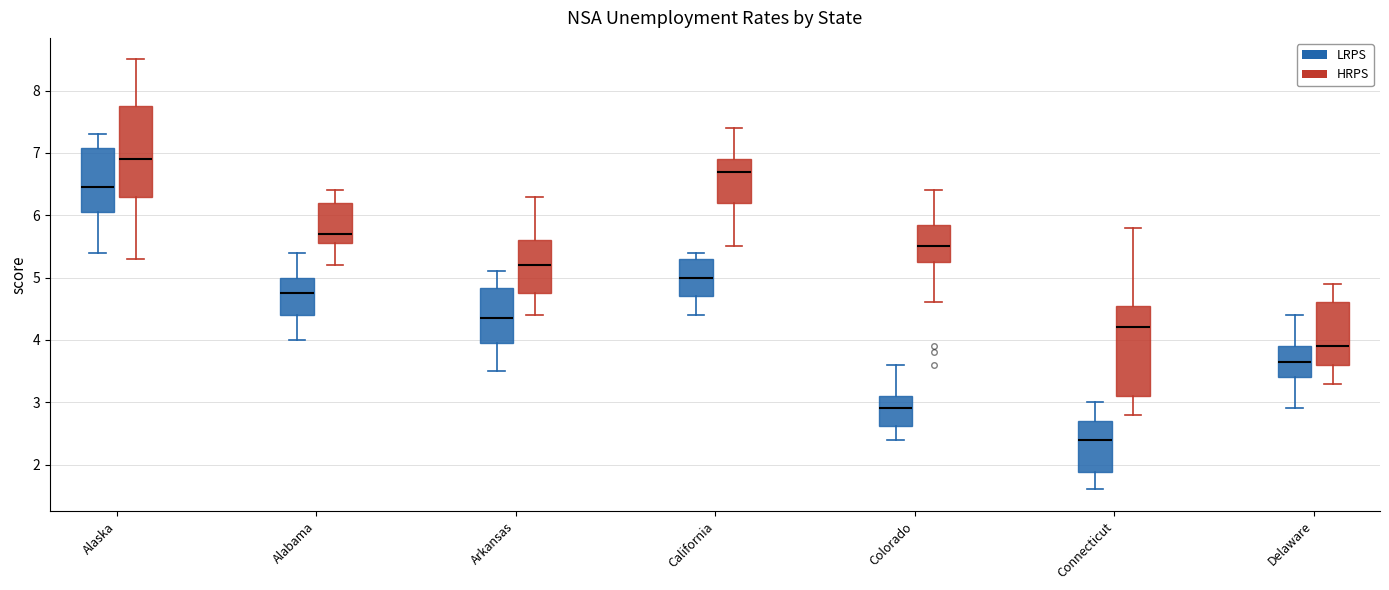

Where does the lower whisker of the box for Alabama (LRPS) end on the y-axis? The values are not printed on the chart, so give them approximately, as read against the axis.

4.0